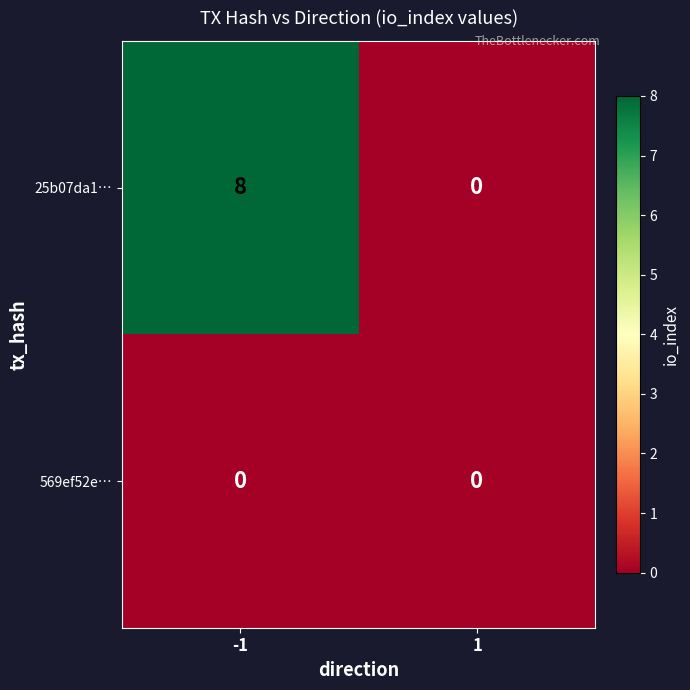

Rank the series by their maximum value, from lowest to highest.

569ef52e…, 25b07da1…